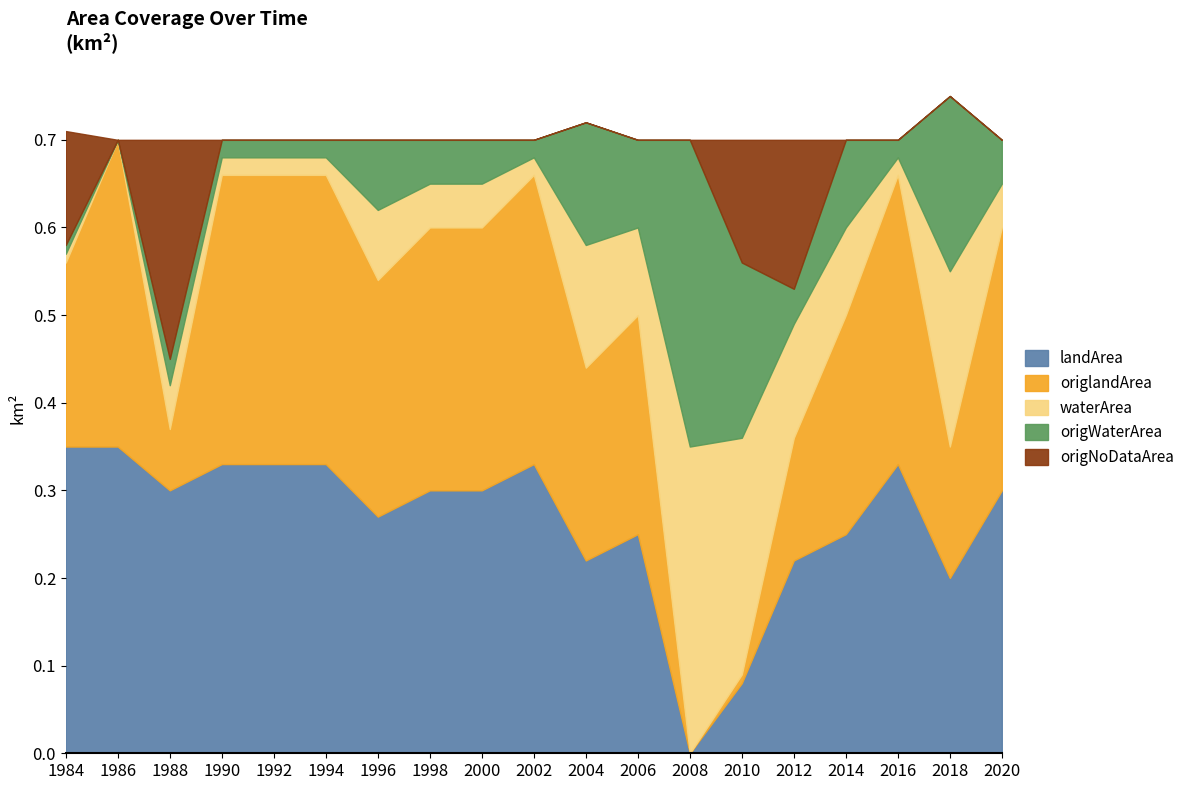

At which category does the chart reach its minimum across all series?

2008